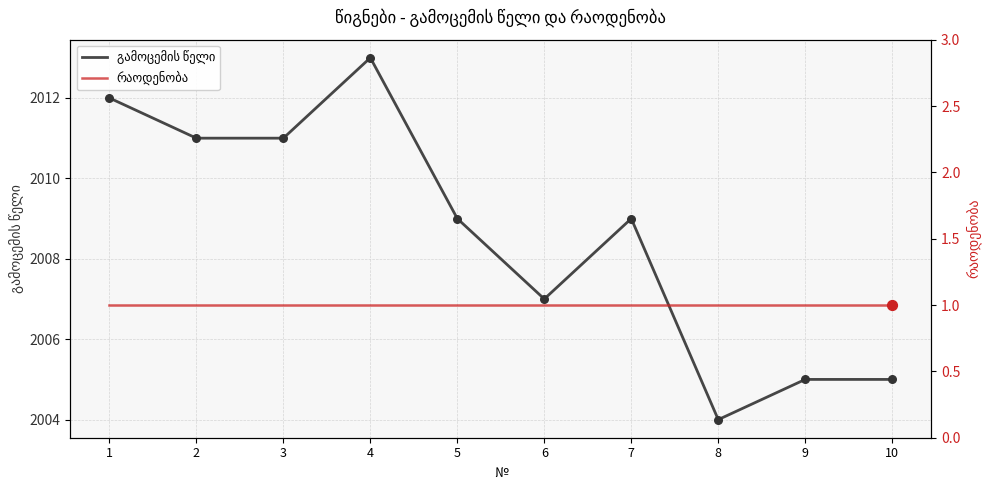

Which series reaches the maximum Y coordinate?

გამოცემის წელი